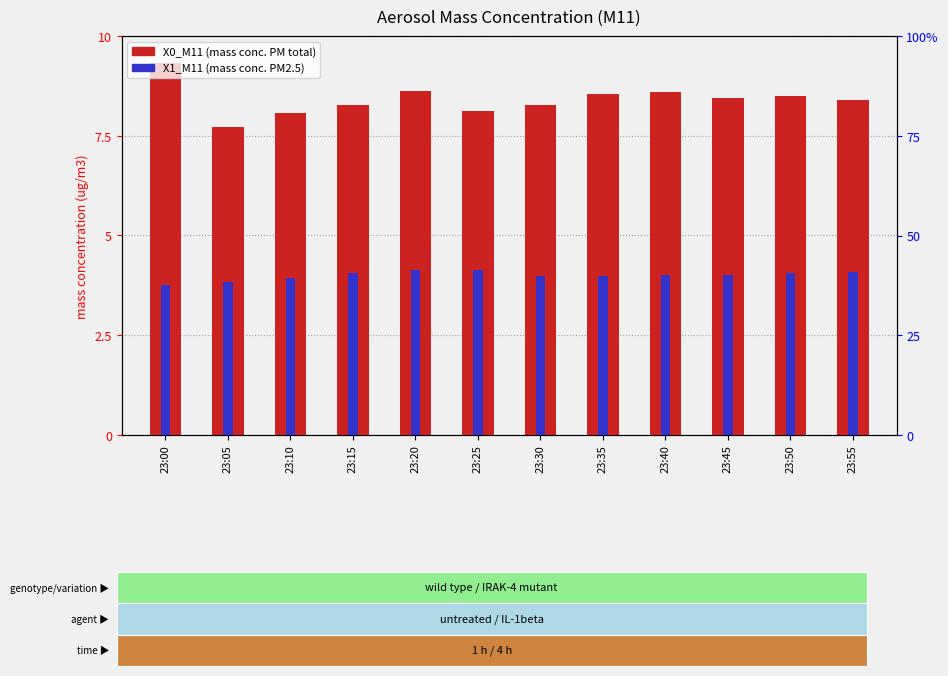

Between 23:40 and 23:25, which is larger?

23:40